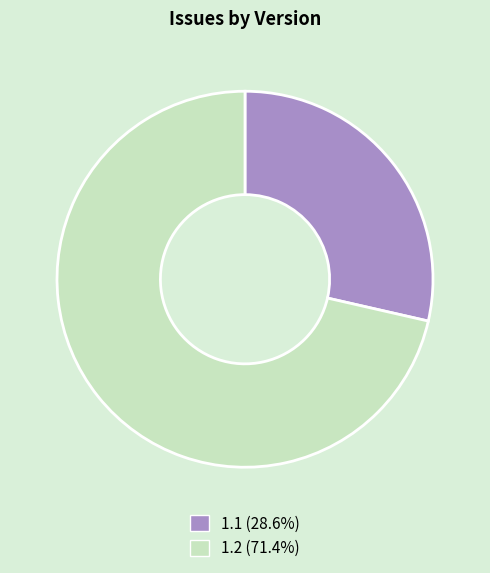

Do 1.1 and 1.2 together represent more than half of the pie?

Yes